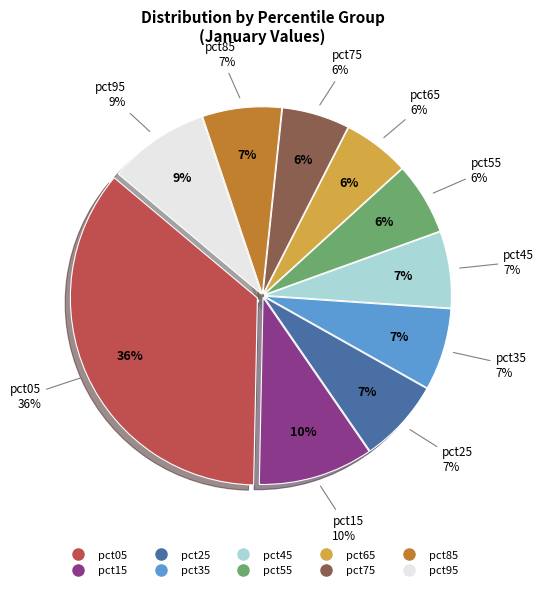

Count the number of slices in the pie.

10